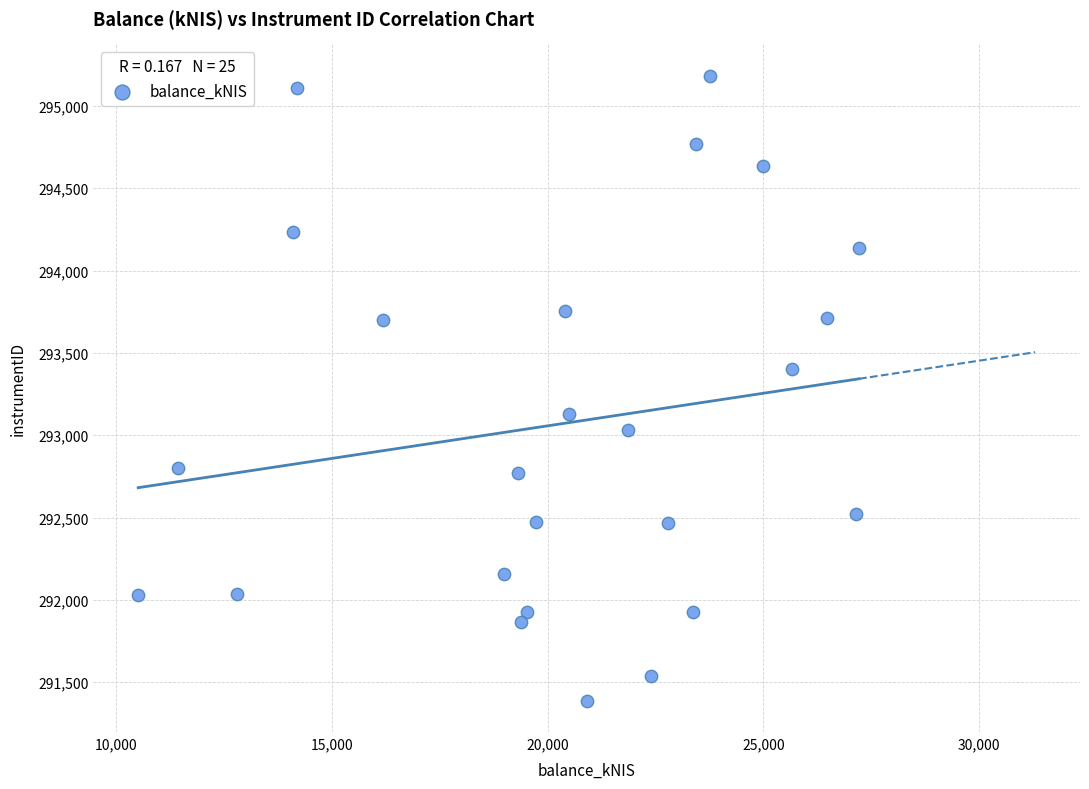

What is the range of Y values (max minus min)?

3797.3